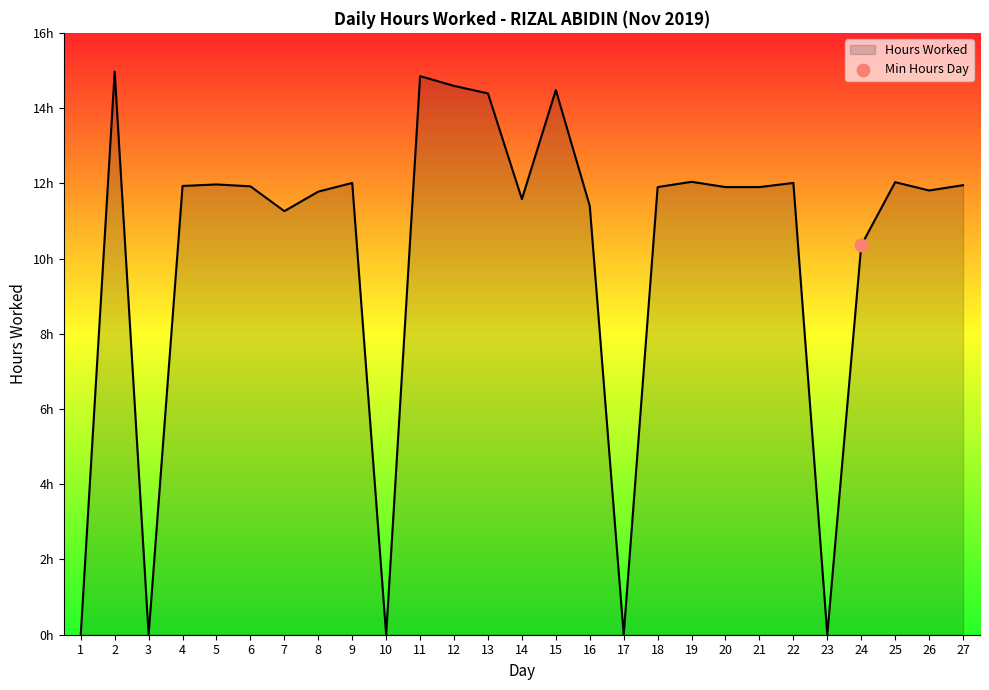

What is the change in value from 1 to 20?

+11.9